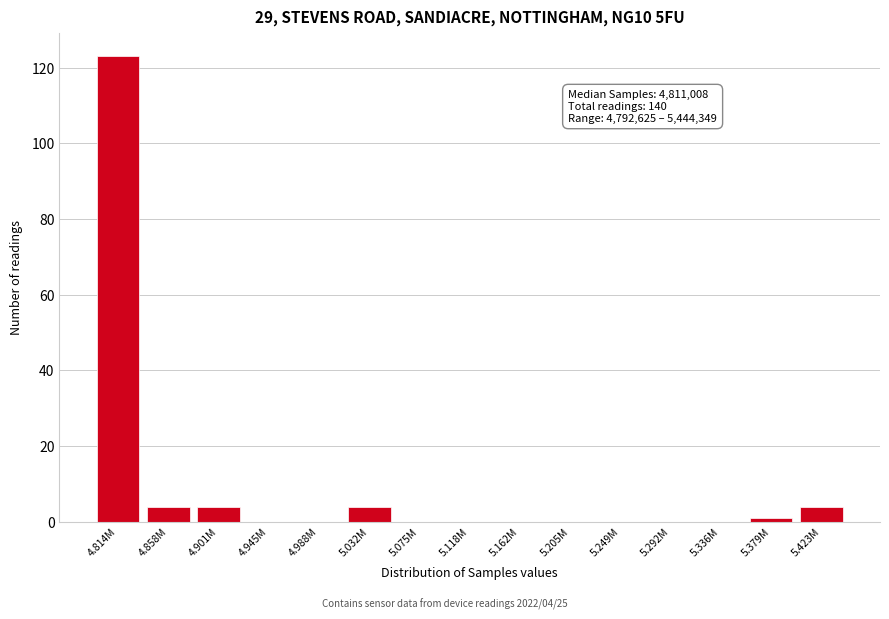

Reading left to right, list all the values displayed in this chart.

4.814M=123	4.858M=4	4.901M=4	4.945M=0	4.988M=0	5.032M=4	5.075M=0	5.118M=0	5.162M=0	5.205M=0	5.249M=0	5.292M=0	5.336M=0	5.379M=1	5.423M=4